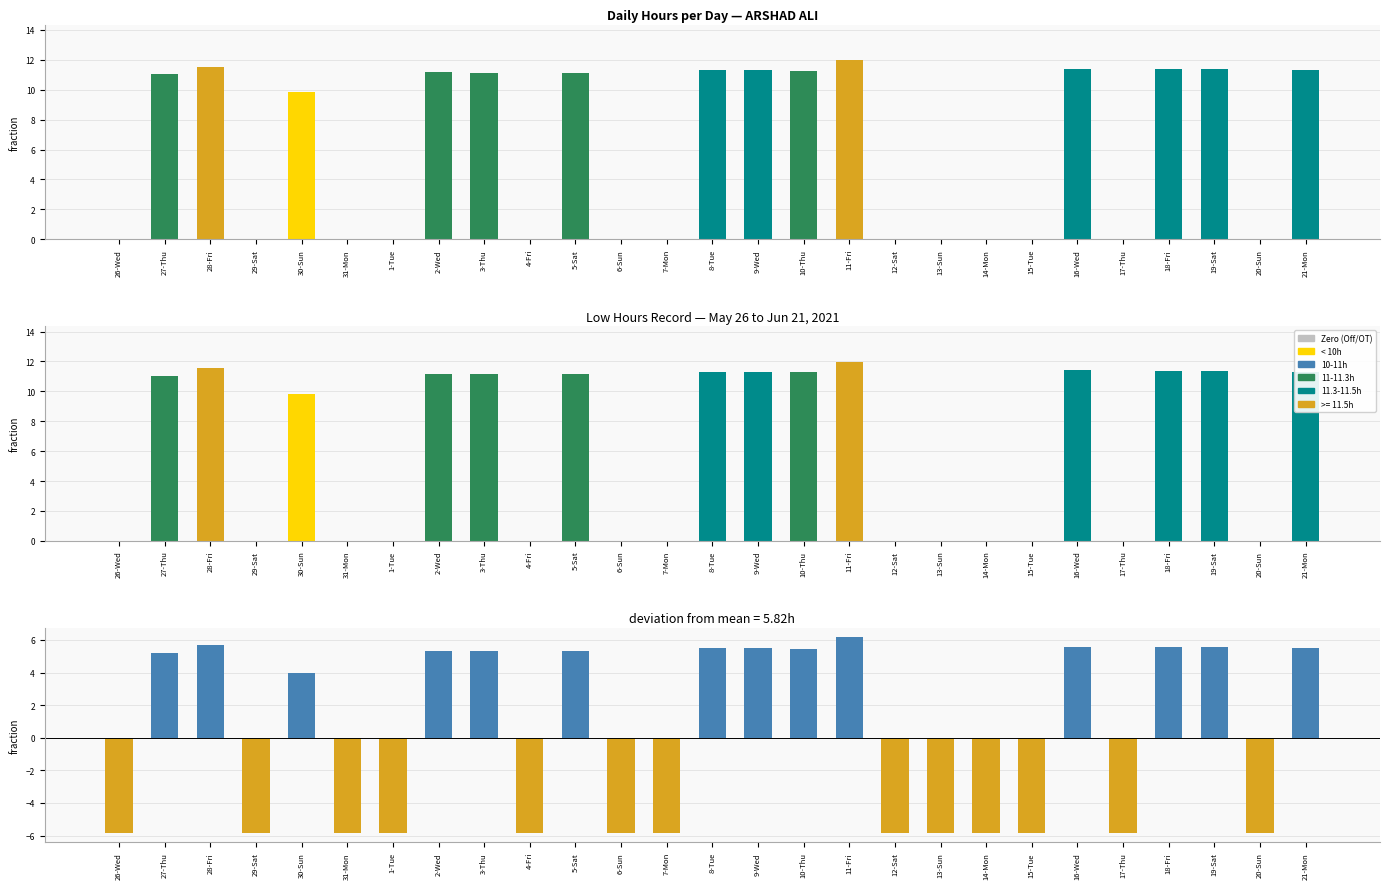

At which category is the sum across all series the highest?

11-Fri